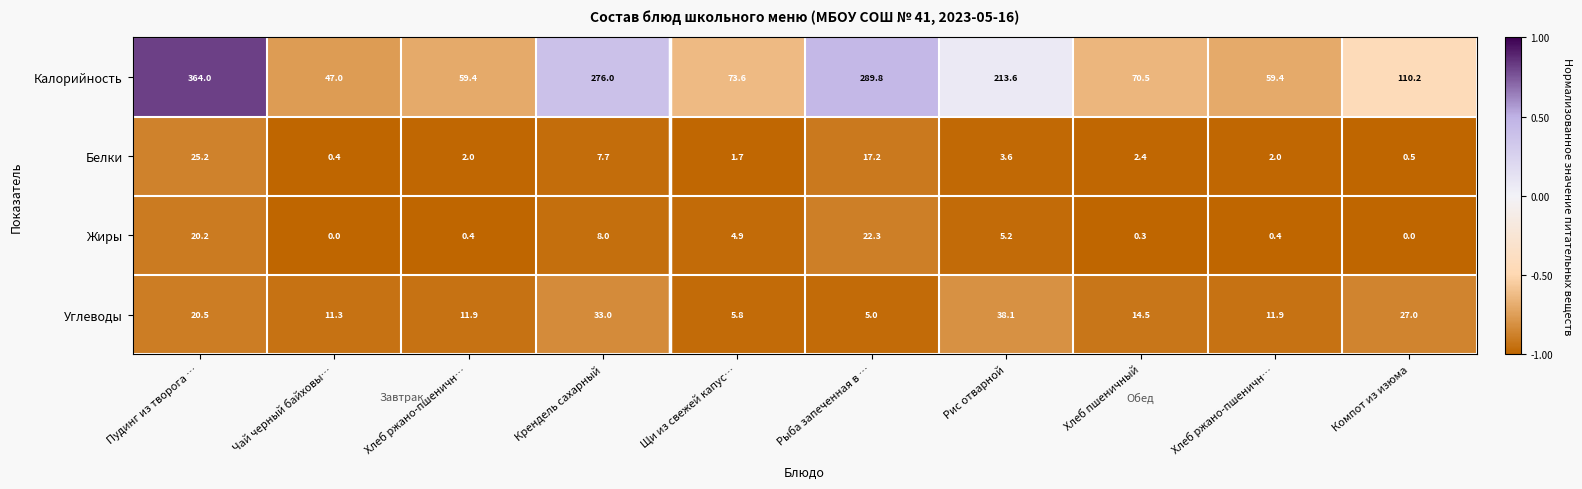

What is the maximum value shown in the chart?

364.0